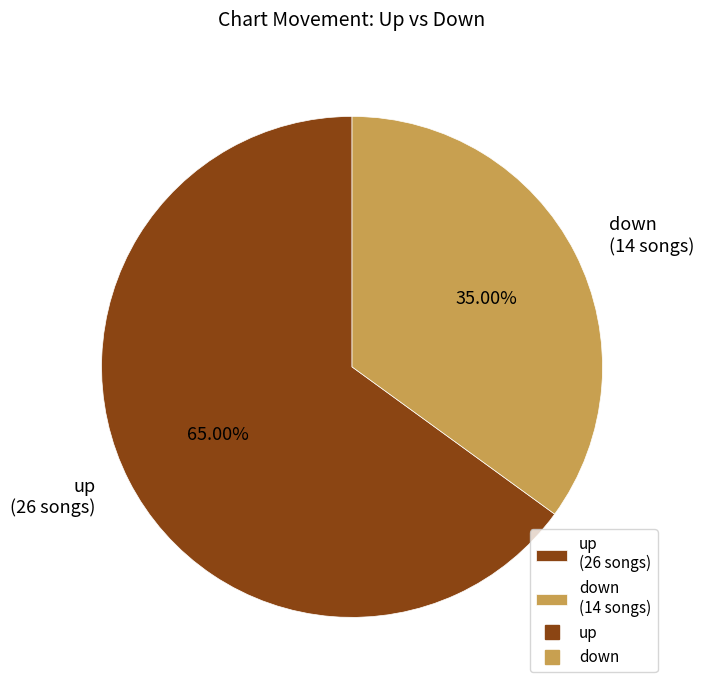

How many segments does this pie chart have?

2